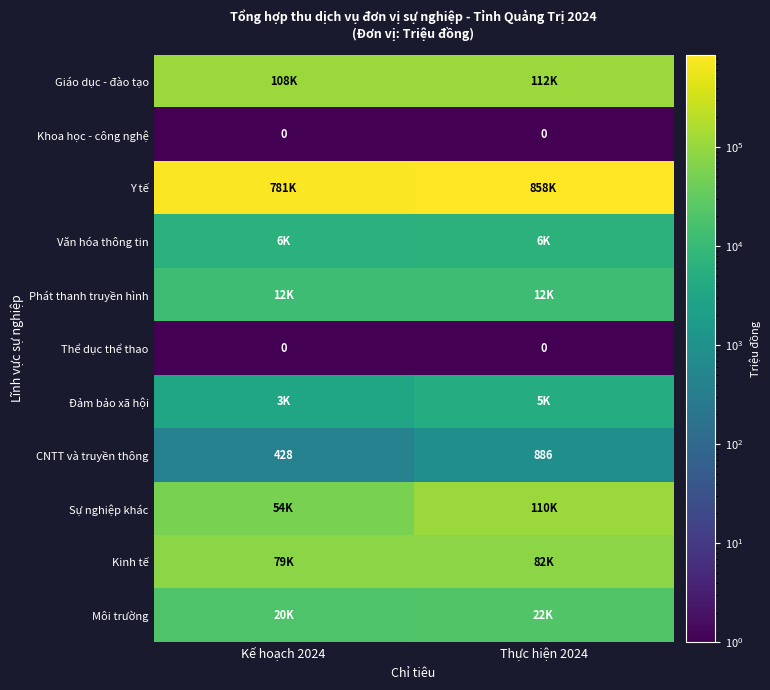

Is the value of Thể dục thể thao at Thực hiện 2024 greater than the value of CNTT và truyền thông at Thực hiện 2024?

No